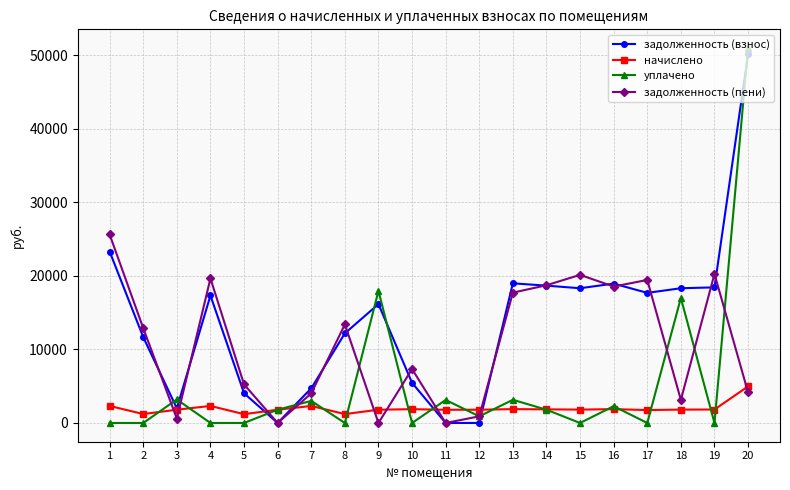

Is the value of начислено at 2 greater than the value of задолженность (пени) at 1?

No